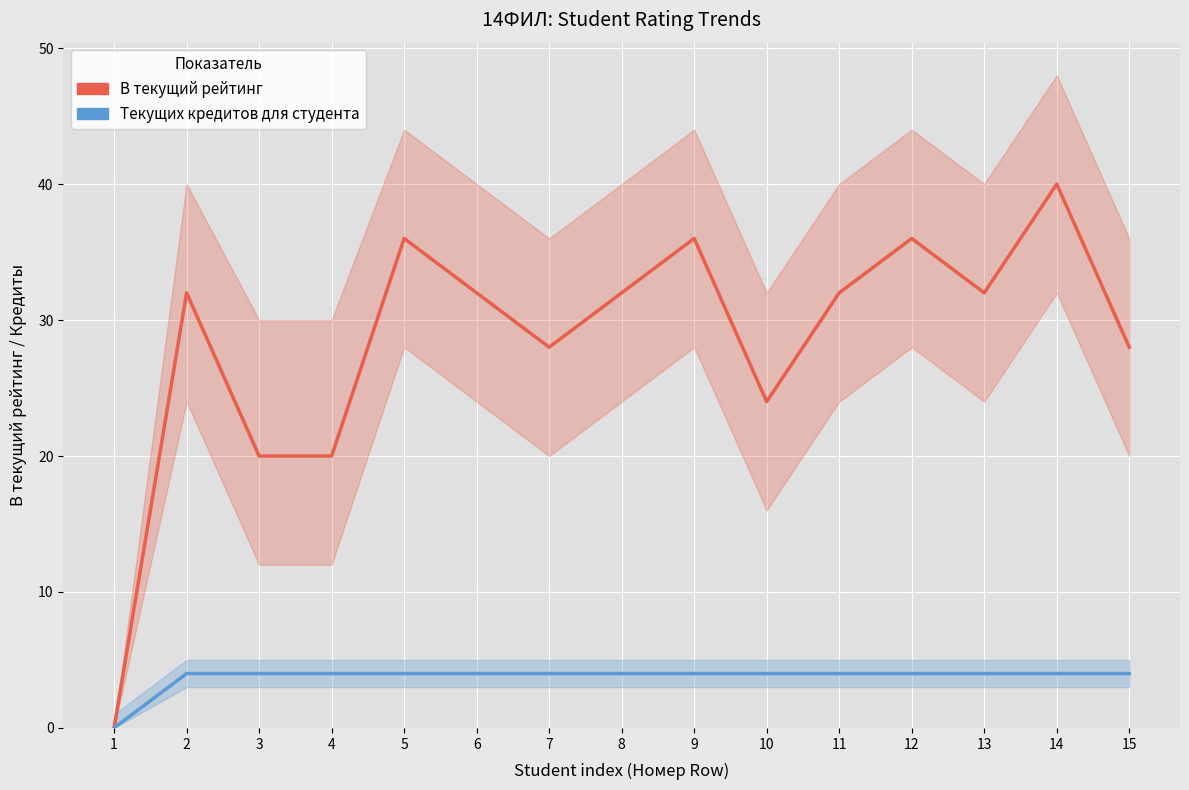

True or false: Текущих кредитов для студента has more than 1 interior local peaks.

False